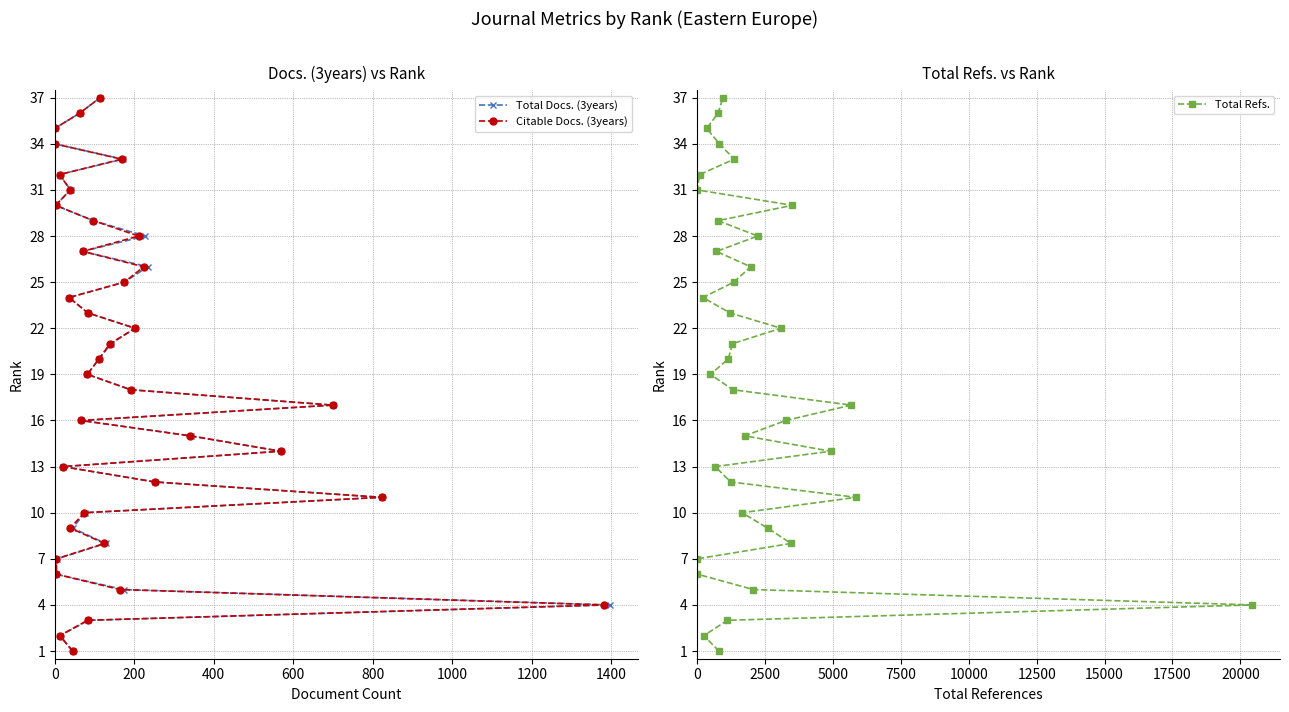

What are all the series names shown in the legend?

Total Docs. (3years), Citable Docs. (3years), Total Refs.